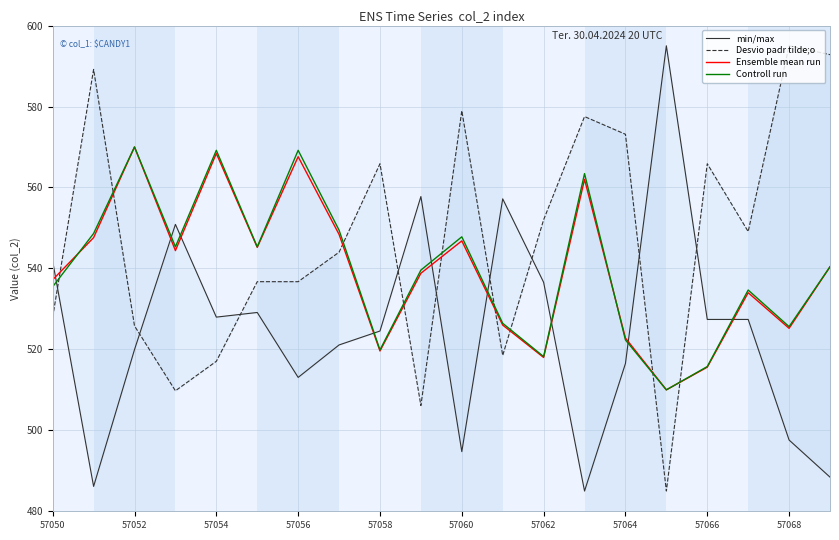

What is the difference between the maximum and second lowest values in the Ensemble mean run series?

54.4